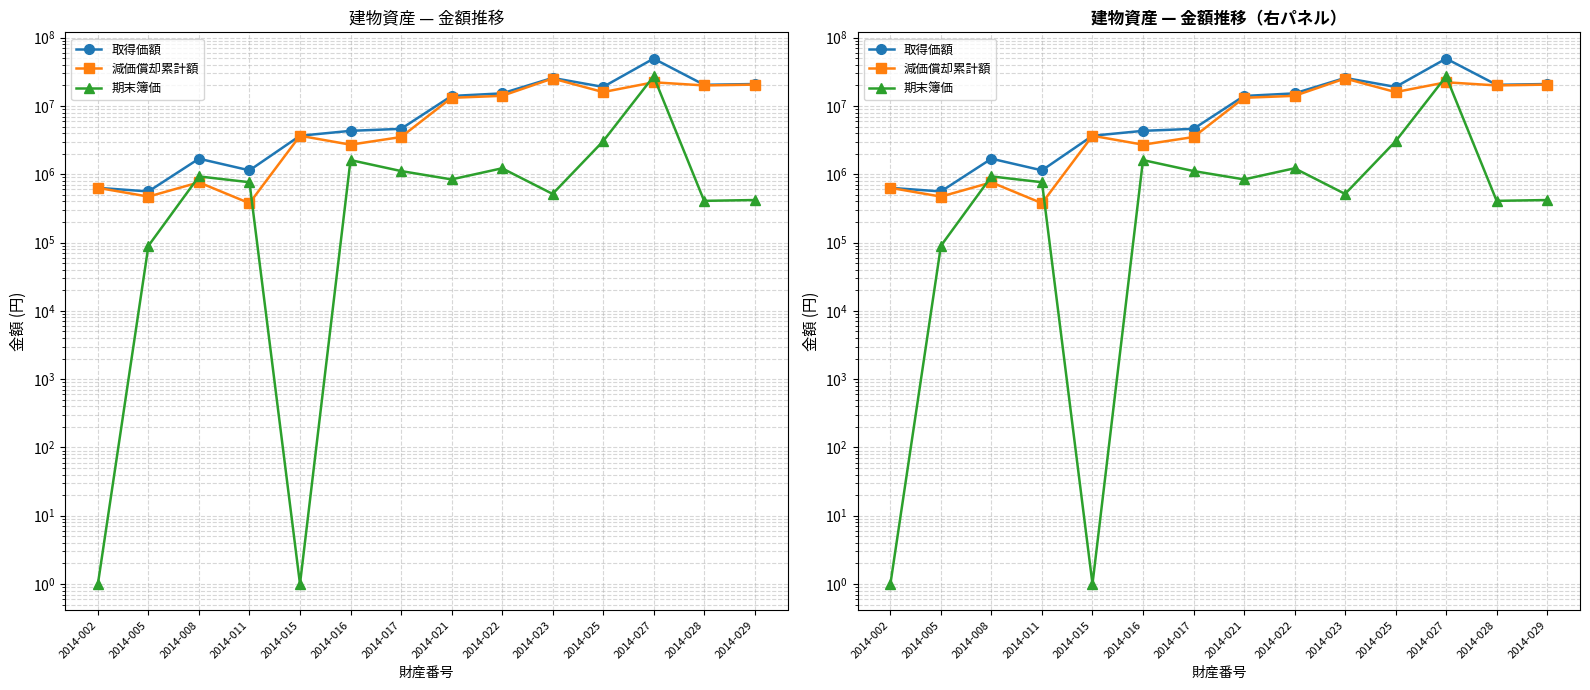

Reading left to right, extract all data points from this chart.

取得価額: 2014-002=632000	2014-005=560000	2014-008=1689000	2014-011=1140000	2014-015=3660000	2014-016=4320000	2014-017=4620000	2014-021=14000000	2014-022=15280000	2014-023=25740000	2014-025=19000000	2014-027=49350000	2014-028=20380000	2014-029=20950000
減価償却累計額: 2014-002=631999	2014-005=470400	2014-008=760050	2014-011=376200	2014-015=3659999	2014-016=2708640	2014-017=3506580	2014-021=13160000	2014-022=14057600	2014-023=25225200	2014-025=15960000	2014-027=22207500	2014-028=19972400	2014-029=20531000
期末簿価: 2014-002=1	2014-005=89600	2014-008=928950	2014-011=763800	2014-015=1	2014-016=1611360	2014-017=1113420	2014-021=840000	2014-022=1222400	2014-023=514800	2014-025=3040000	2014-027=27142500	2014-028=407600	2014-029=419000